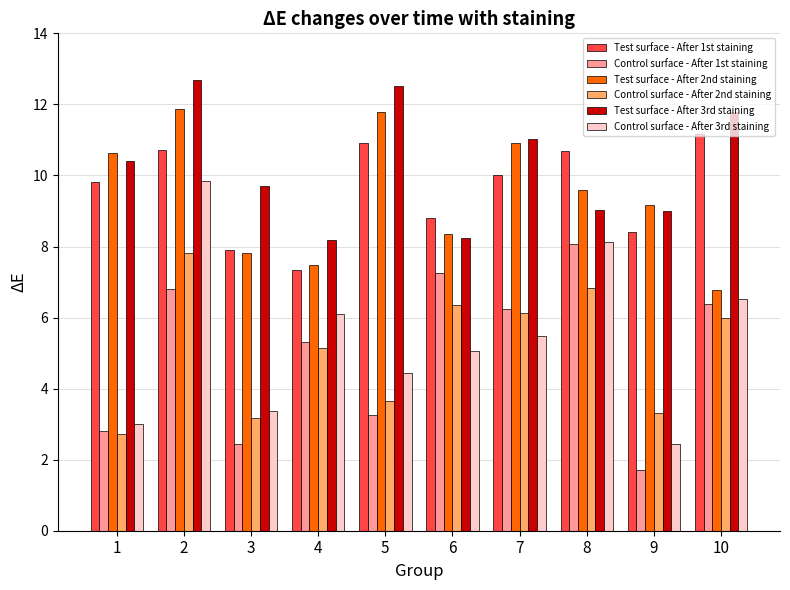

True or false: Control surface - After 1st staining has a value of 4.1 at 6.

False